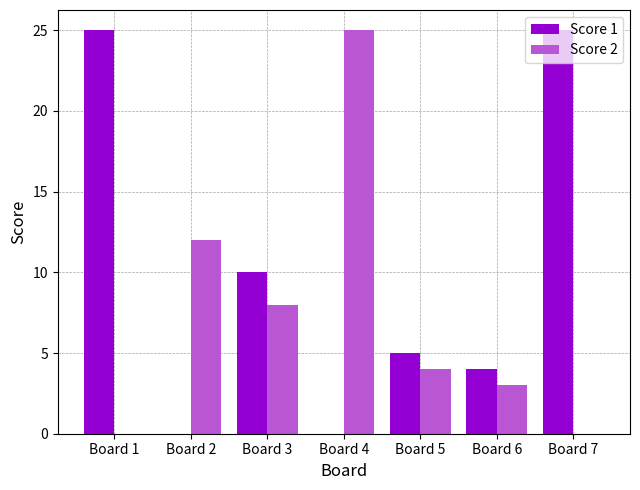

What are all the series names shown in the legend?

Score 1, Score 2